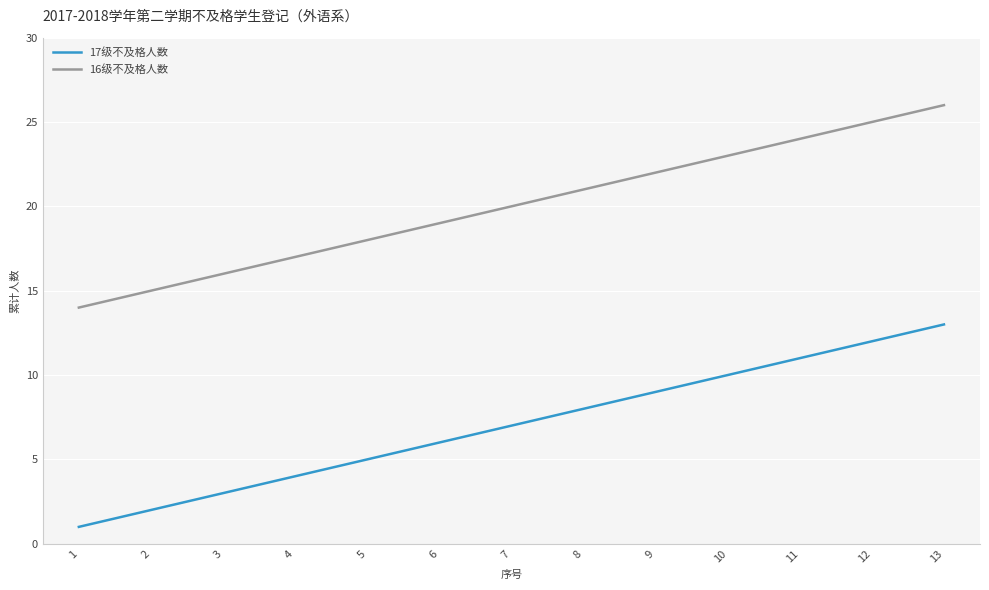

True or false: 17级不及格人数 and 16级不及格人数 cross at least once.

False